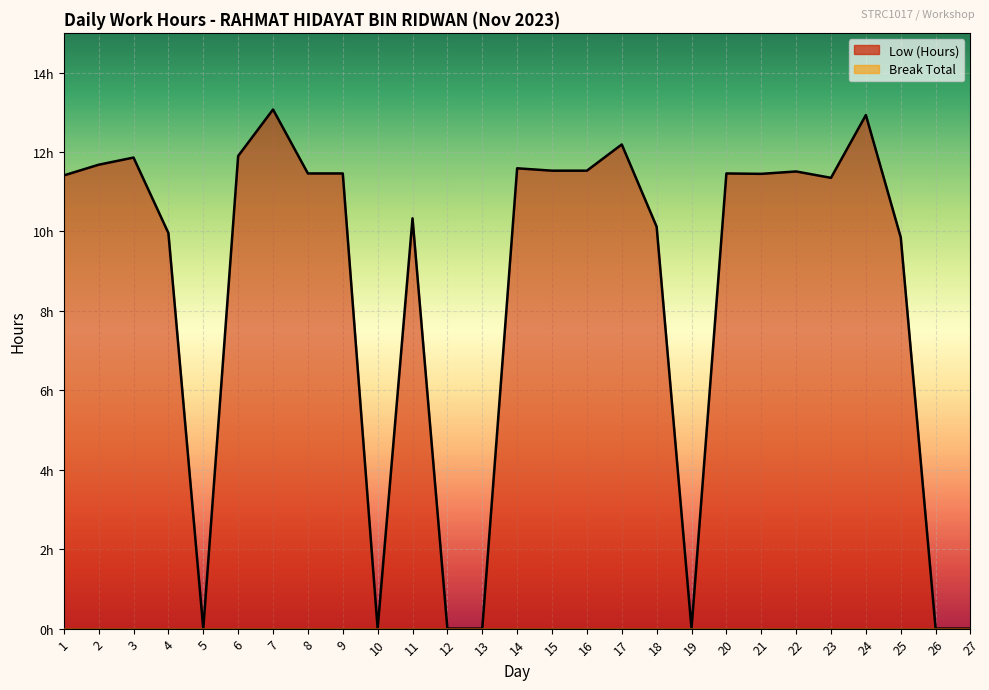

How many lines are shown in the chart?

1